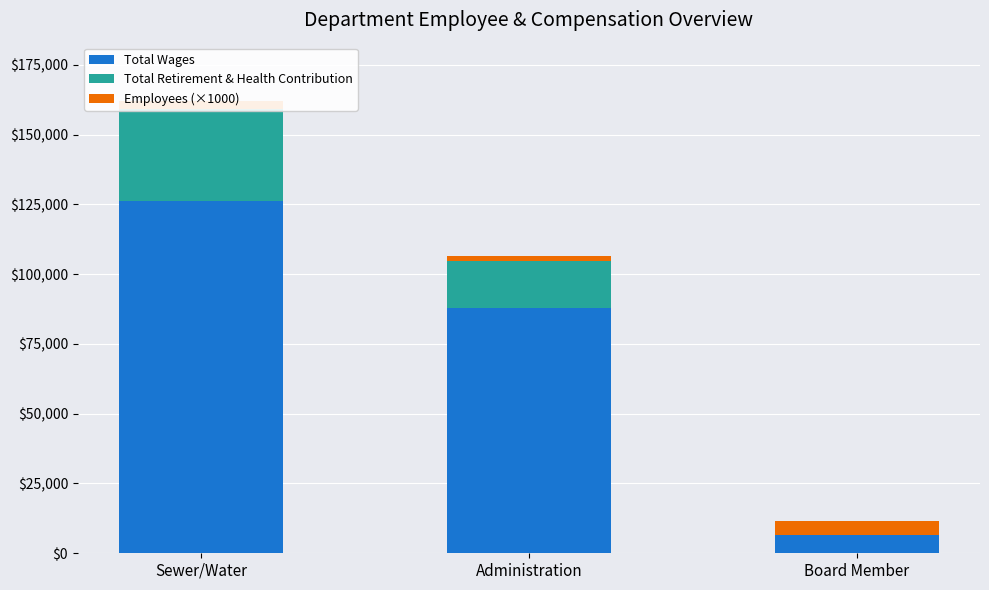

True or false: Total Wages has a value of 87908 at Administration.

True